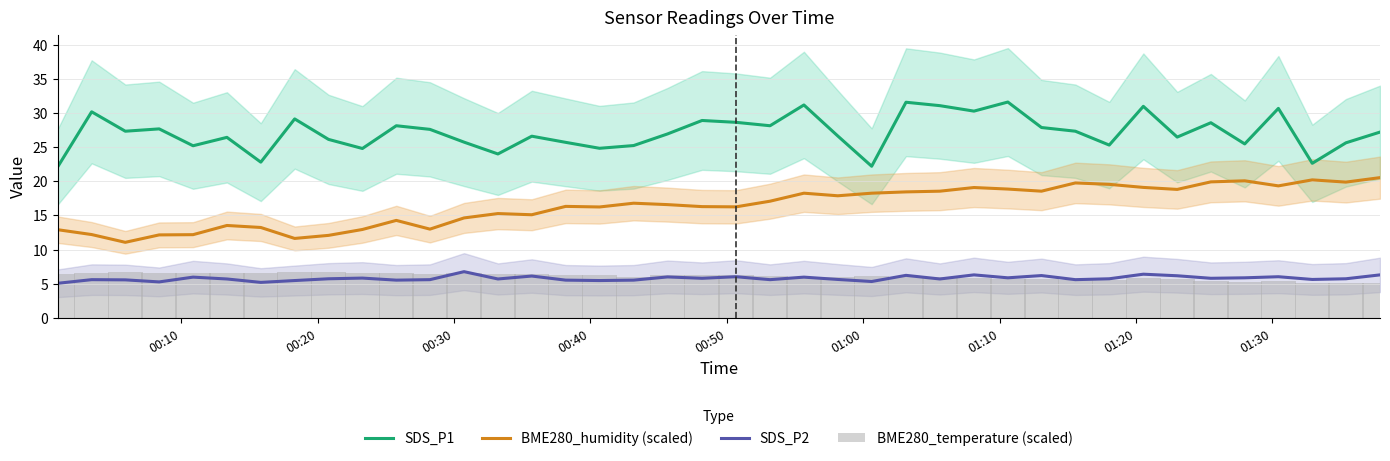

How many values in the BME280_temperature (scaled) series are below 6?

18